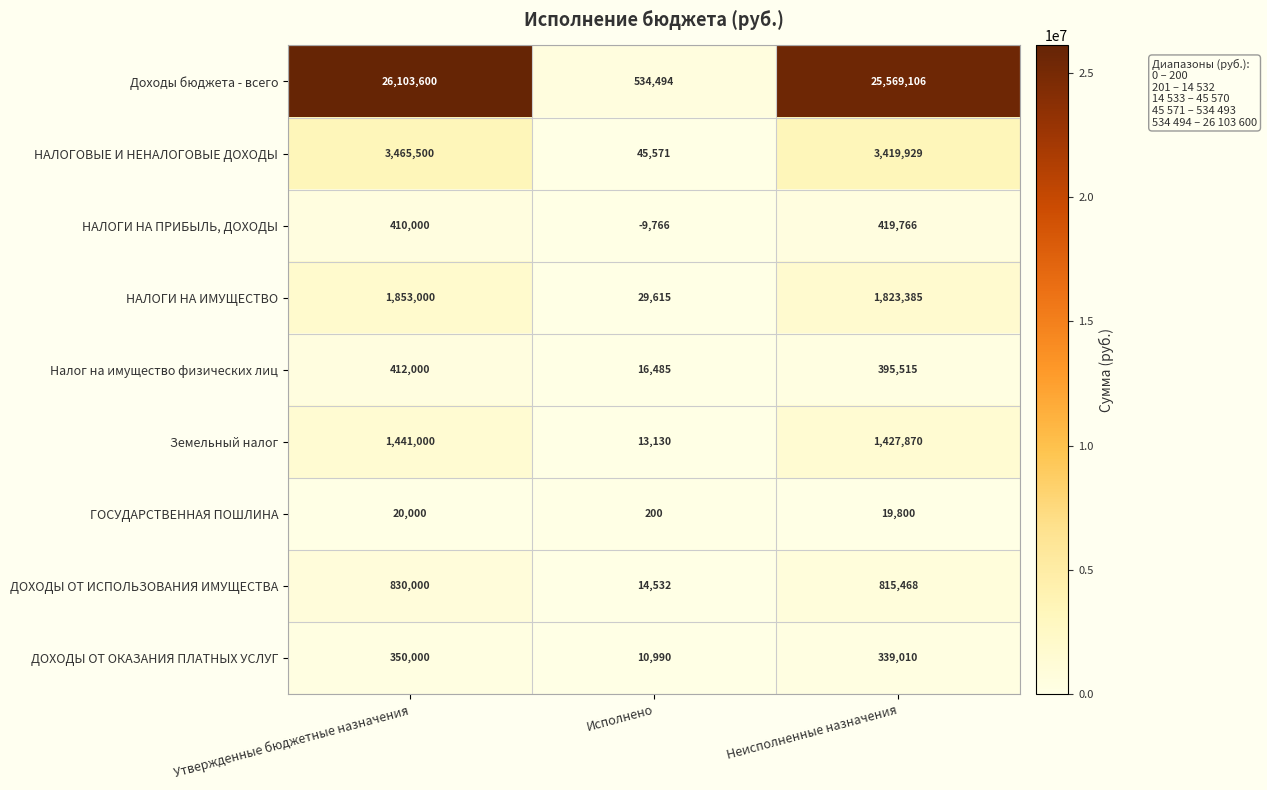

How many distinct data groups are displayed?

9